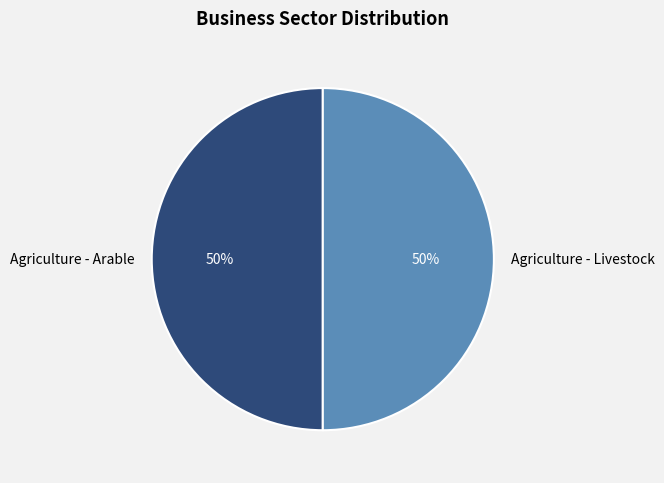

To the nearest percent, what is the combined percentage of Agriculture - Livestock and Agriculture - Arable?

100%